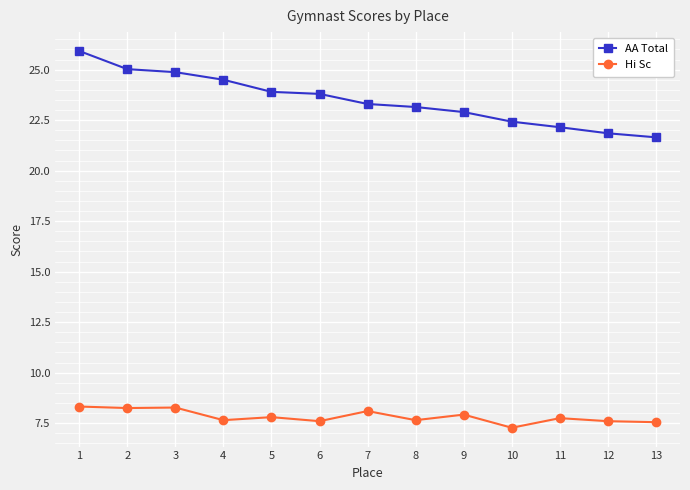

True or false: Hi Sc has a value of 12.8 at 13.

False